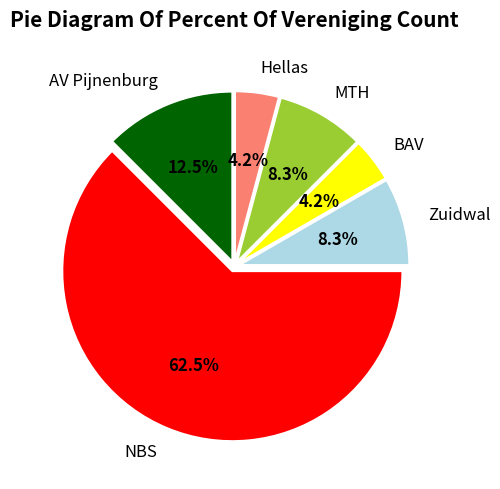

How many slices are in this pie chart?

6